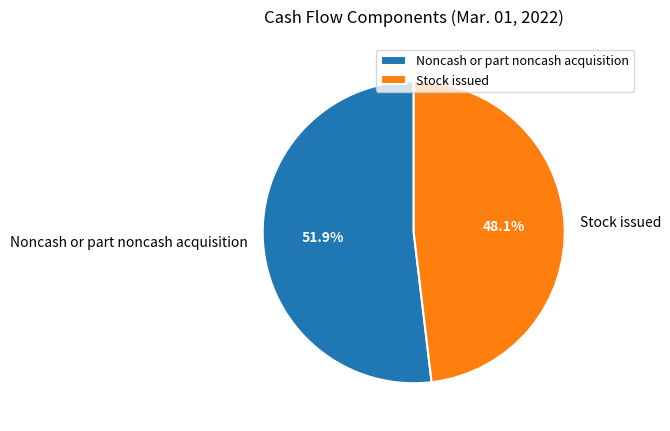

Rank the categories by value from highest to lowest.

Noncash or part noncash acquisition, Stock issued